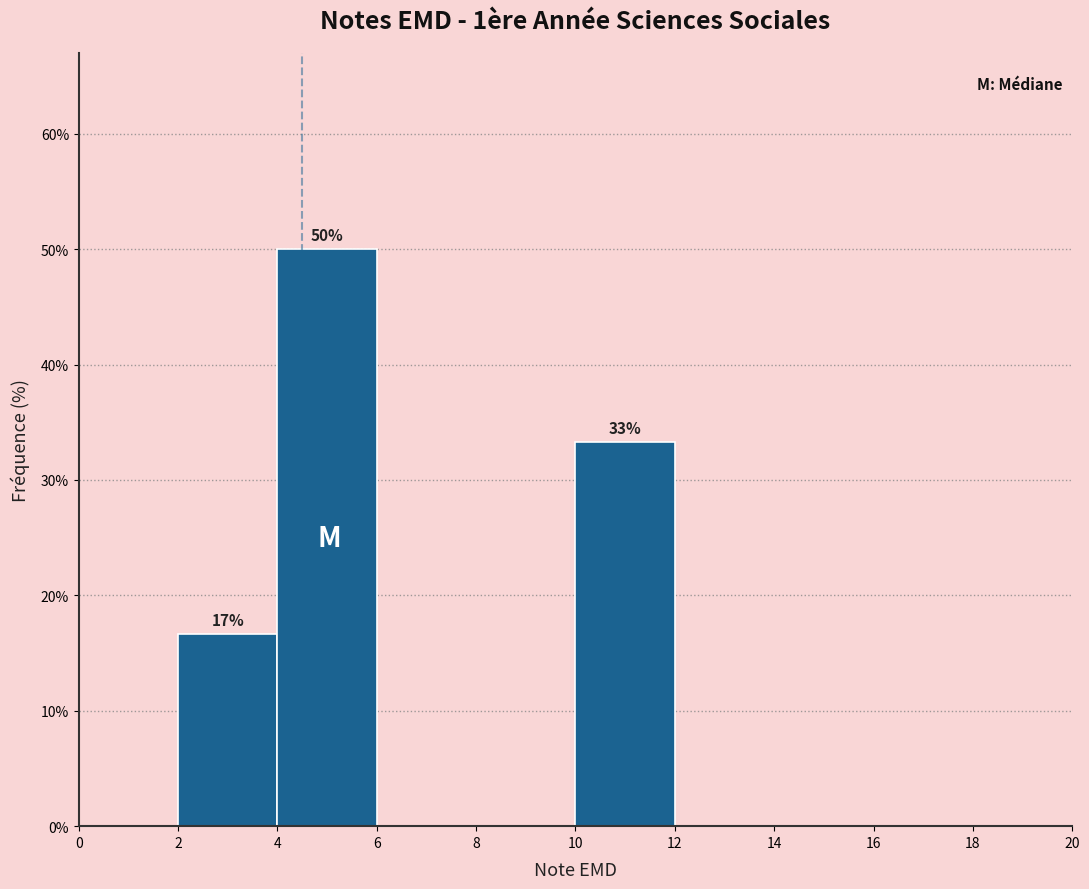

Over which range of the x-axis is the bar tallest?

4 to 6